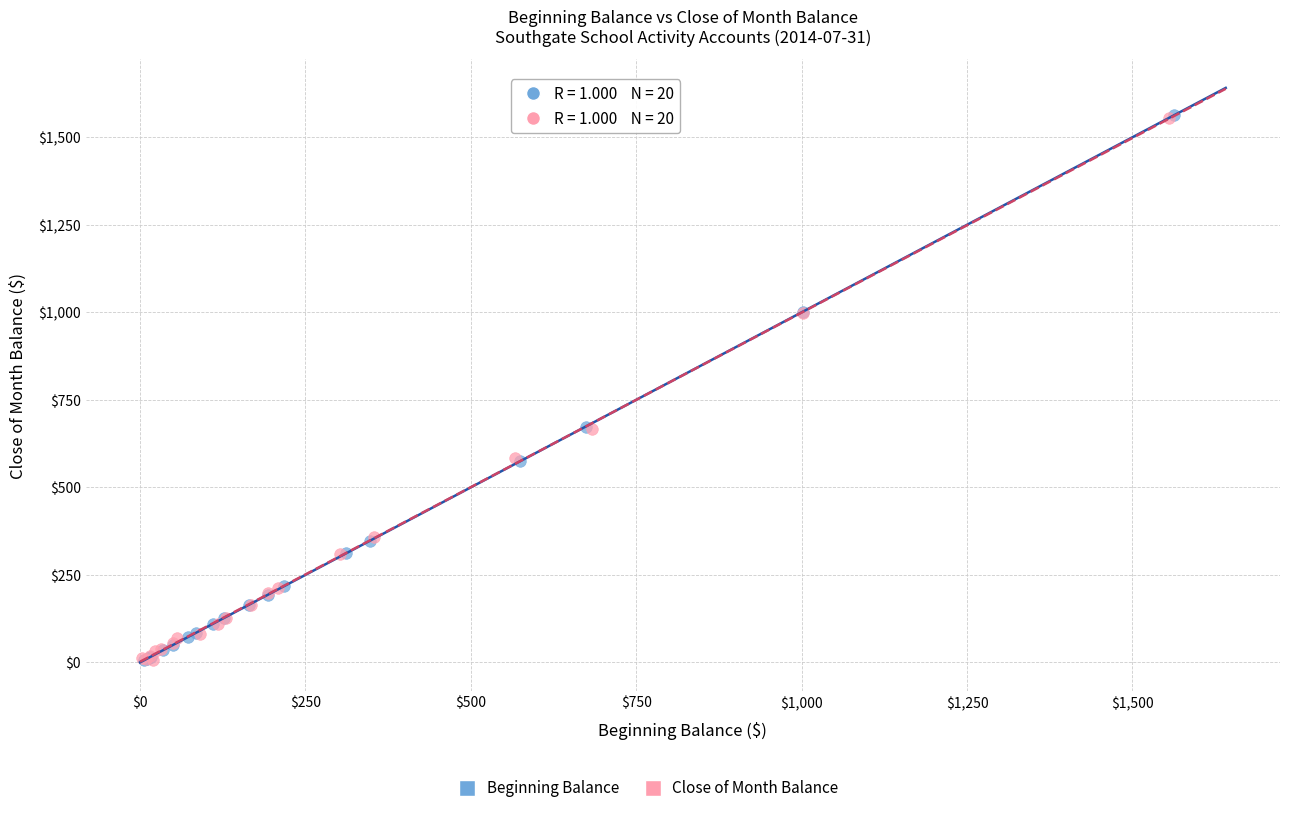

Which series has the largest Y range (max minus min)?

Beginning Balance